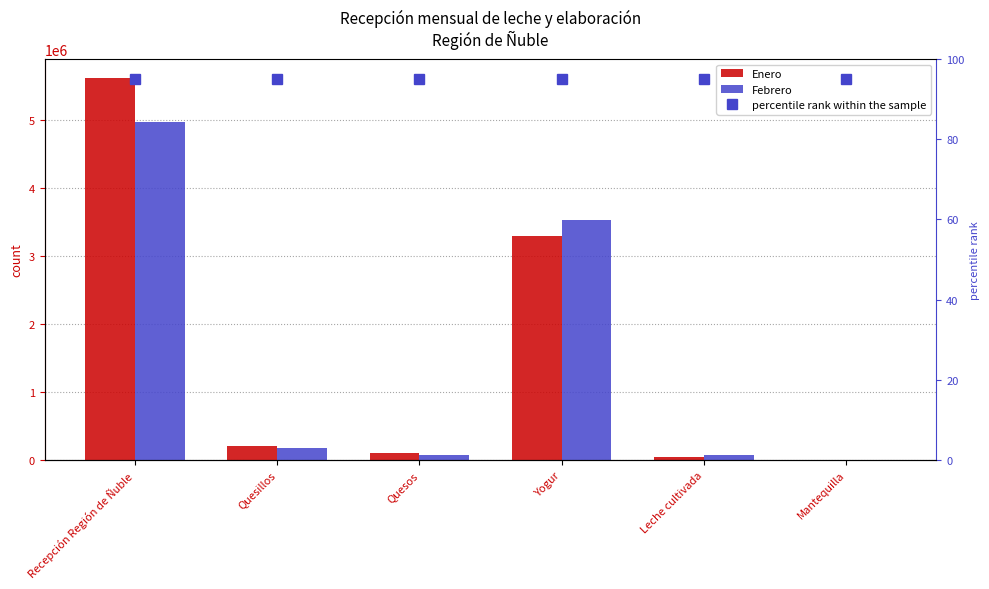

Rank the series at Mantequilla from highest to lowest value.

Enero, Febrero, percentile rank within the sample